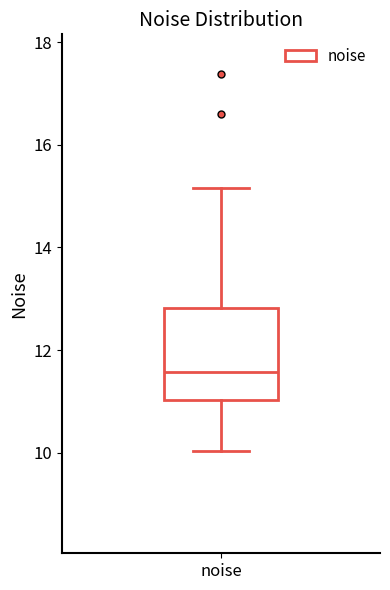

Transcribe this box plot: give where the median line is, the range the box spans, and where the two whiskers end, as read against the y-axis. The values are not printed on the chart, so give them approximately, as read against the axis.

median 11.6, box 11.0 to 12.8, whiskers 10.0 to 15.2